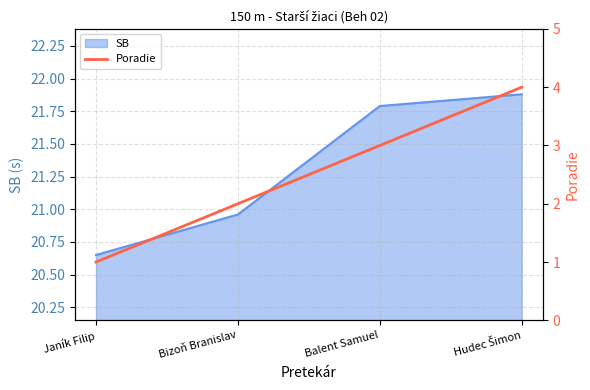

True or false: the data shows 3 at Bizoň Branislav.

False